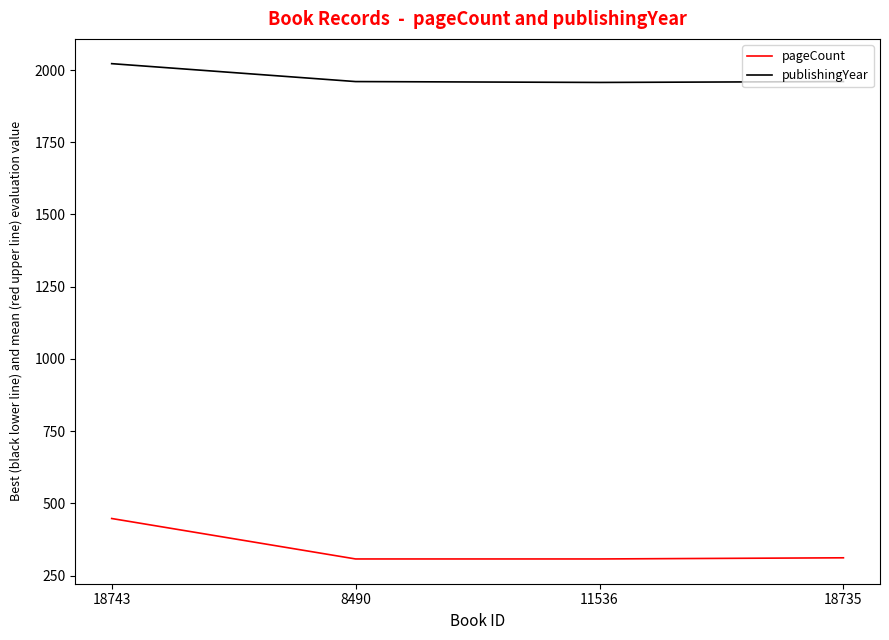

What value does the pageCount series have at 18735, to the nearest 5?

310